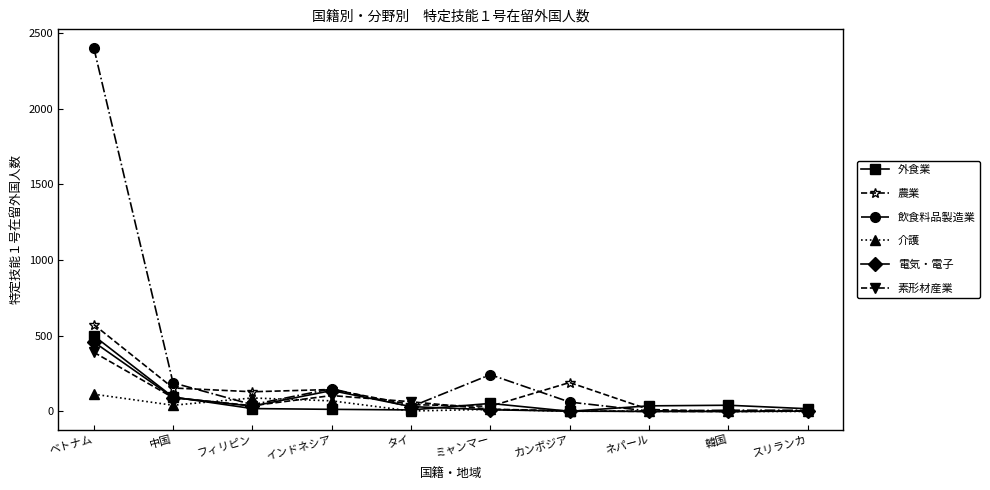

How many data points in 電気・電子 are less than 32?

5